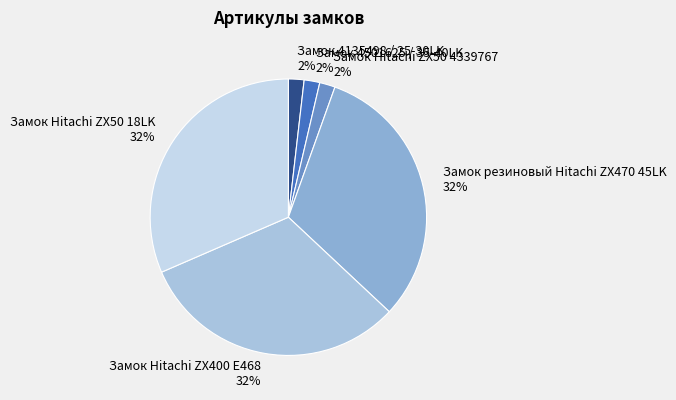

Is Замок резиновый Hitachi ZX470 45LK the majority of the pie?

No